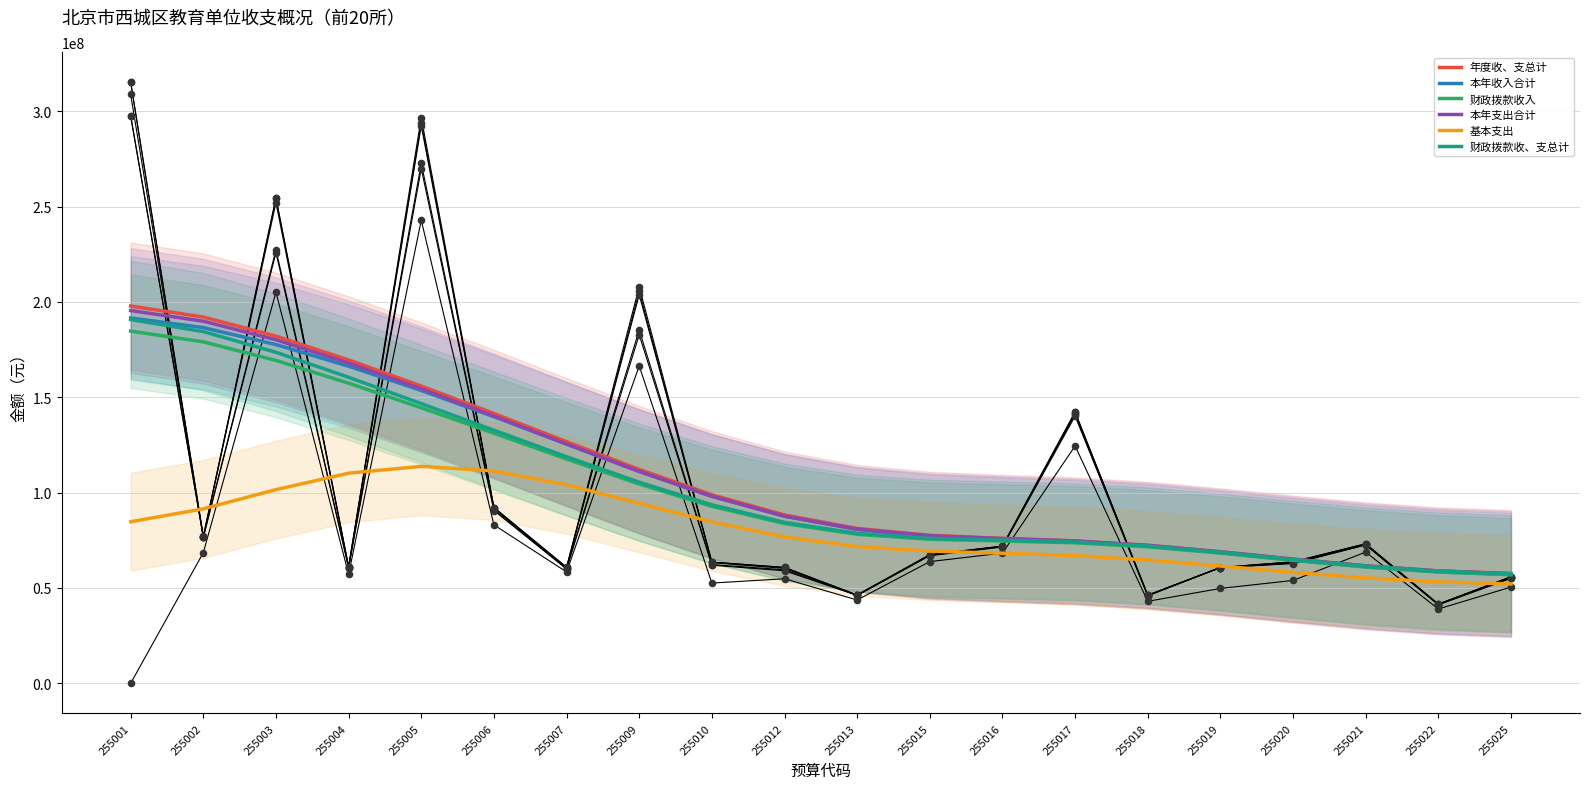

Which series has the largest total across all categories?

年度收、支总计